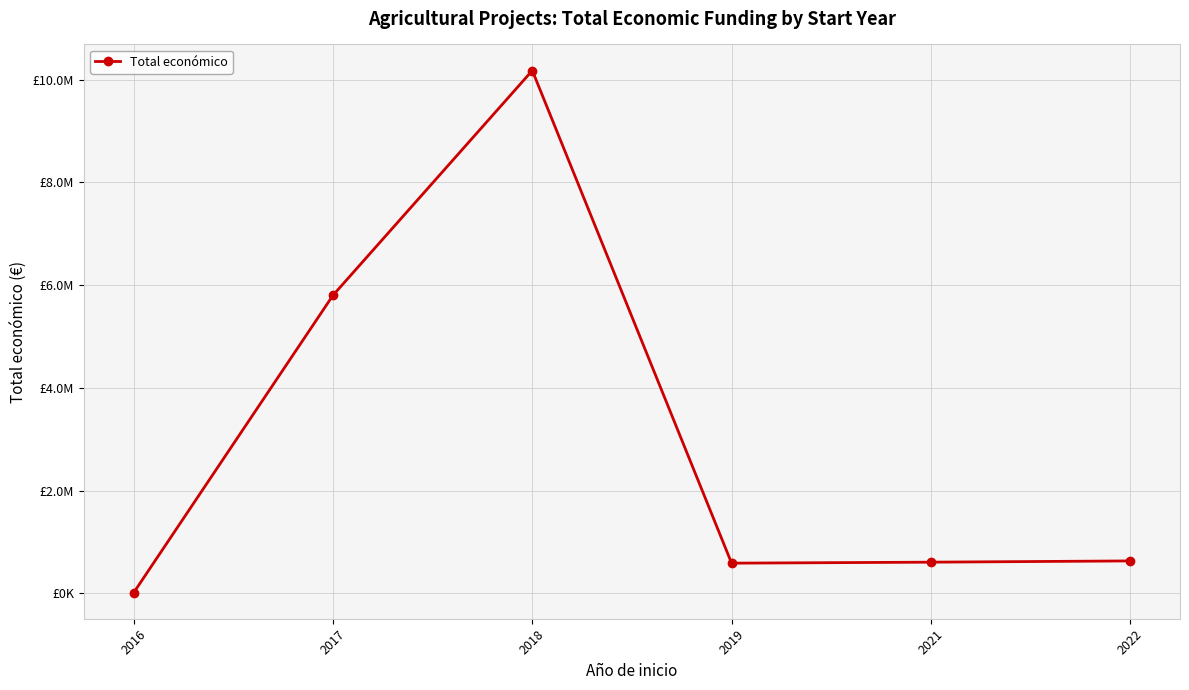

Does the chart have visible grid lines?

Yes